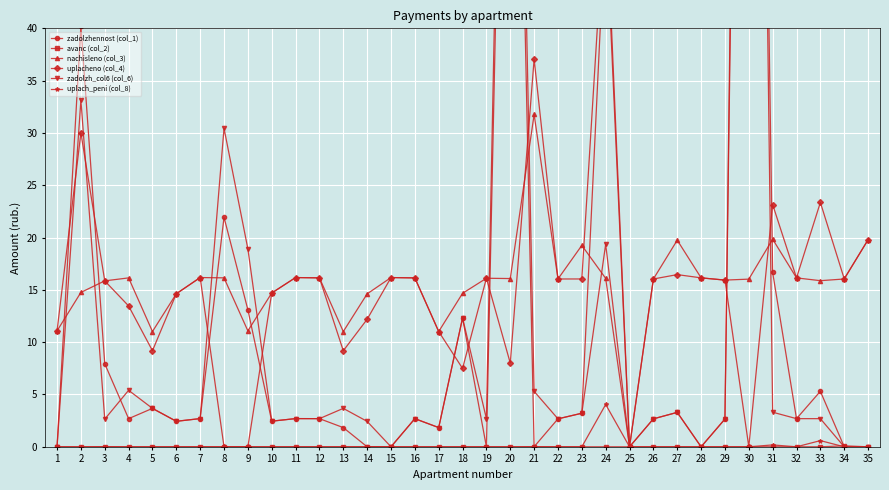

Is it true that nachisleno (col_3) equals 11.1 at 9?

True